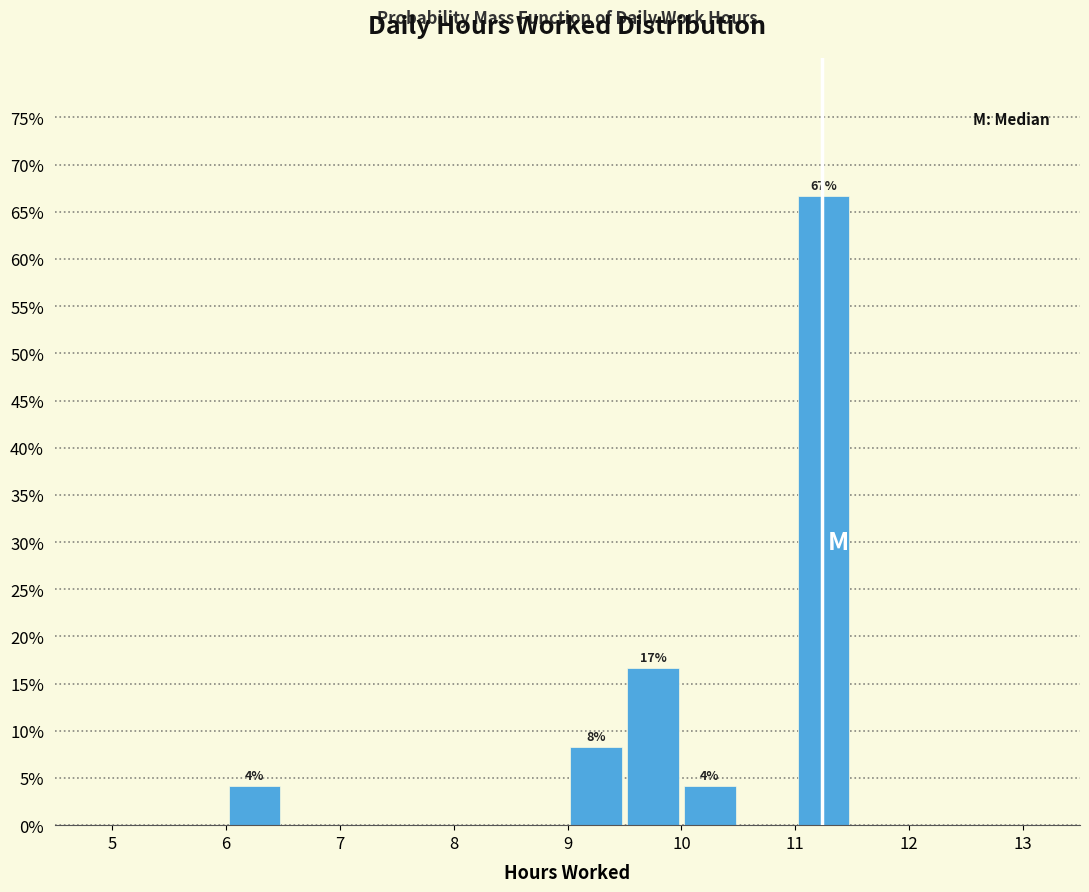

Over which range of the x-axis is the bar tallest?

11.0 to 11.5